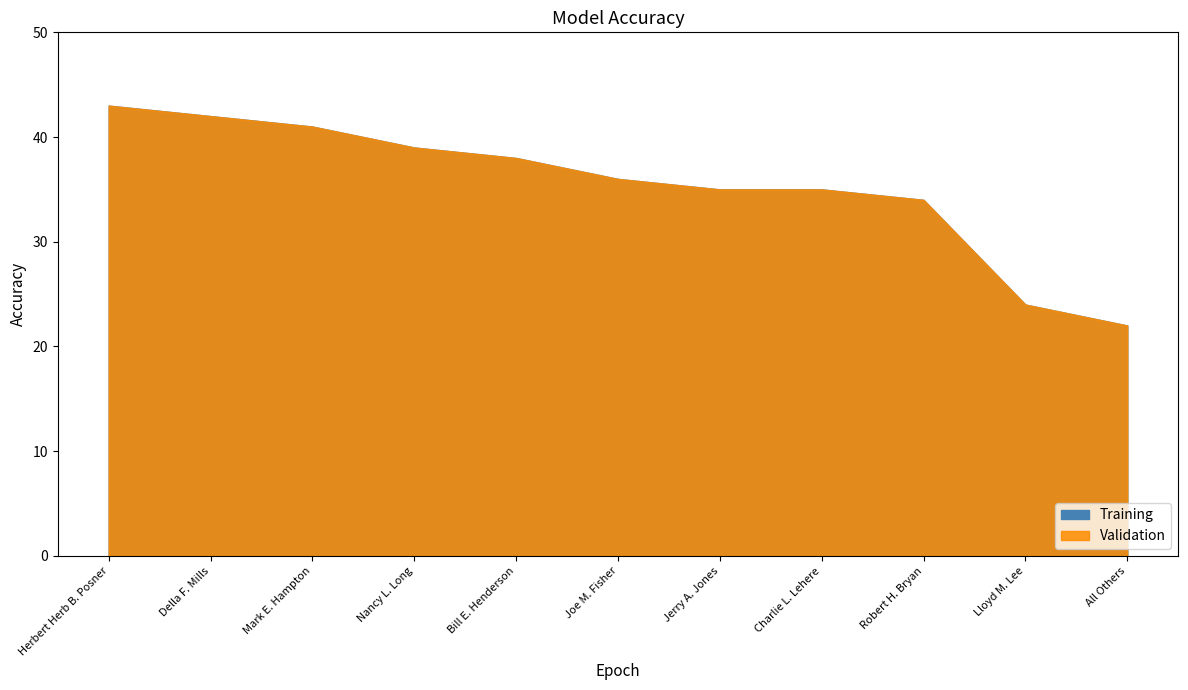

What position from the right is Robert H. Bryan?

3